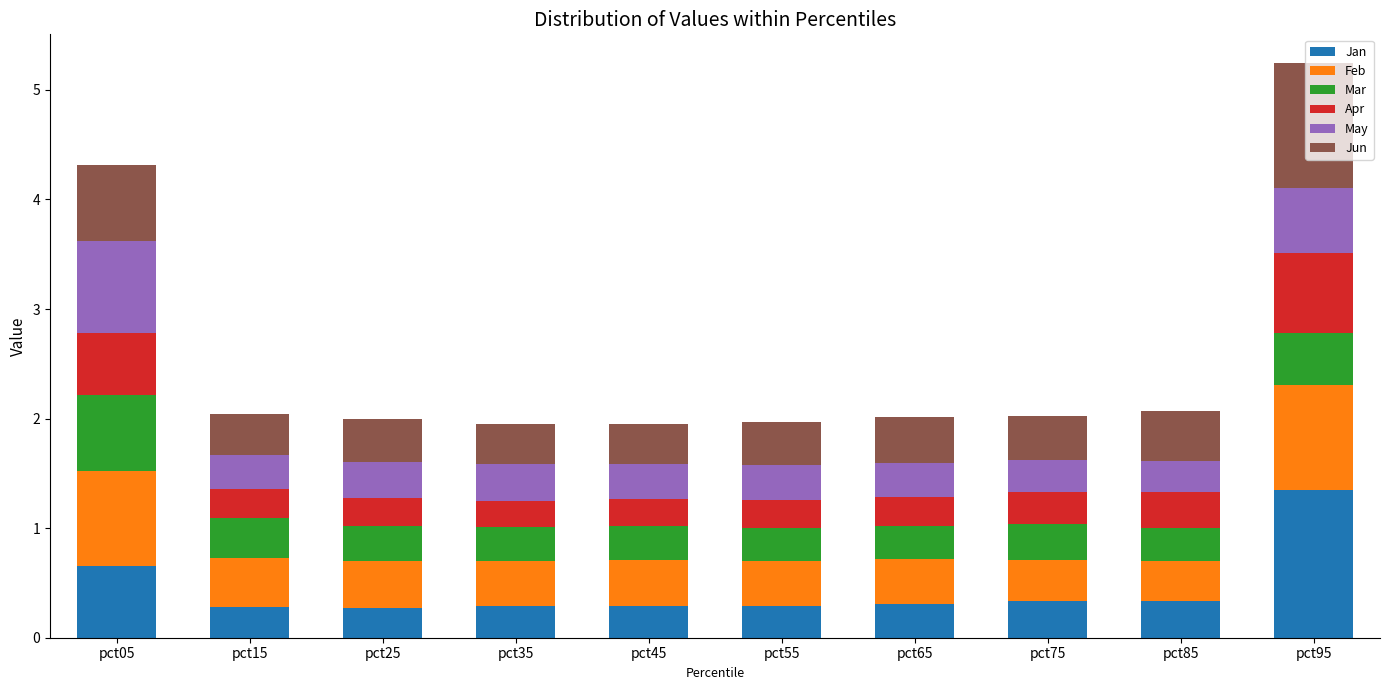

At which label does Jan reach its peak?

pct95